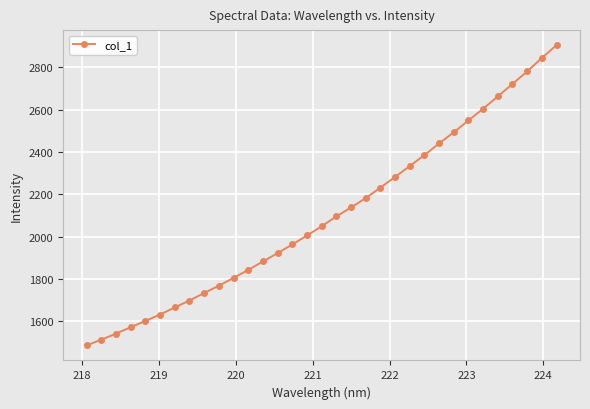

What is the sum of all values?

69334.0